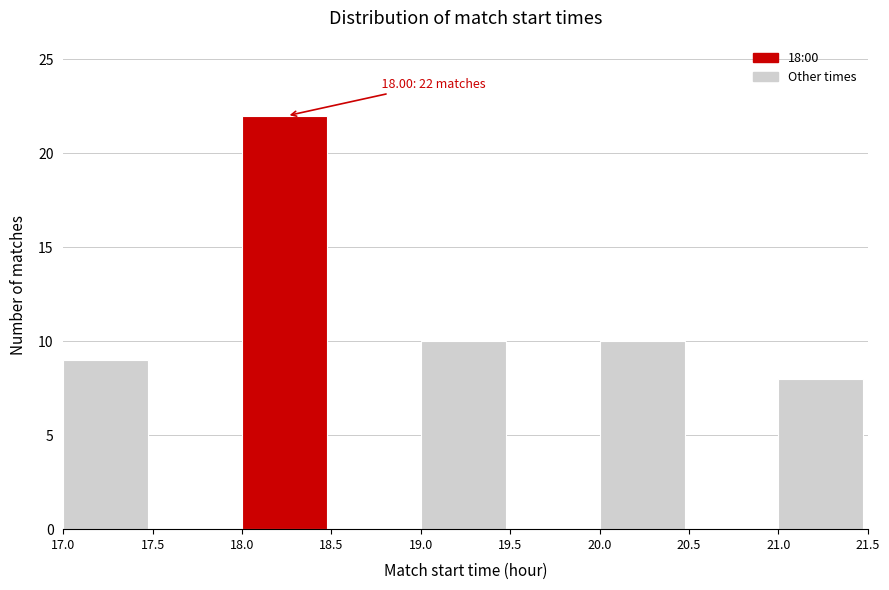

Which range on the x-axis has the tallest bar?

18.0 to 18.5